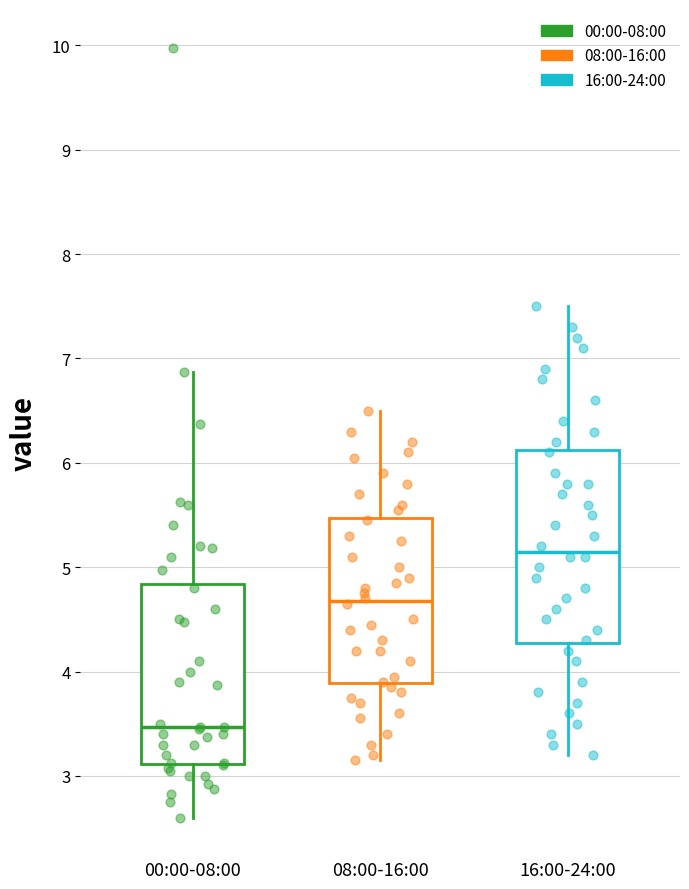

Where is the lower edge of the box for 16:00-24:00 on the y-axis? The values are not printed on the chart, so give them approximately, as read against the axis.

4.3